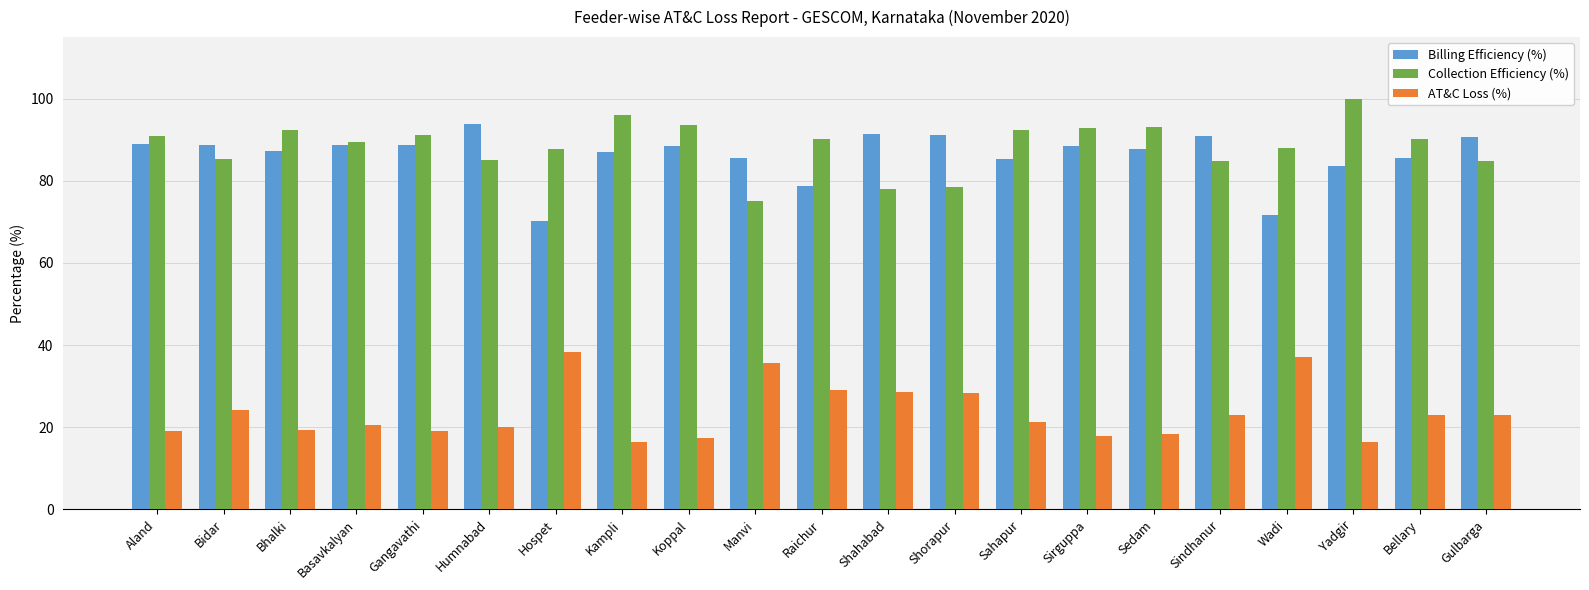

Read the AT&C Loss (%) value at Sindhanur.

23.0